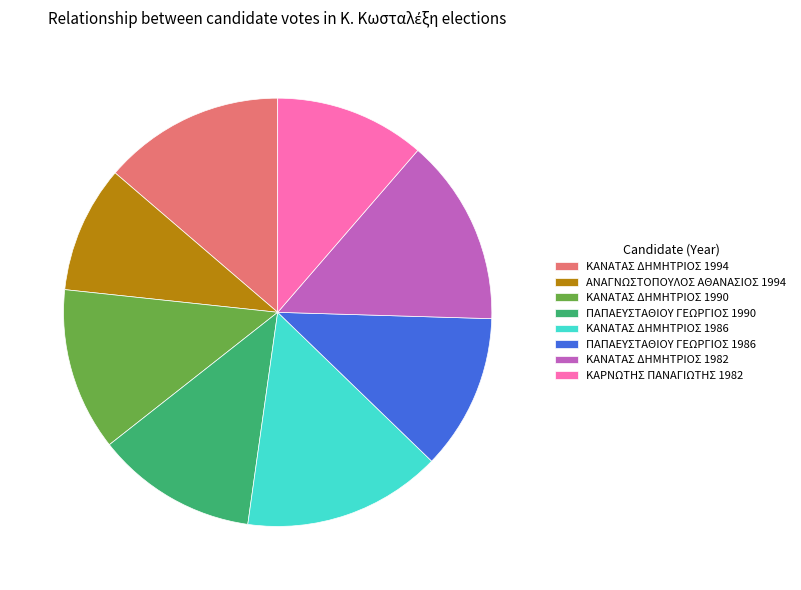

Count the number of slices in the pie.

8